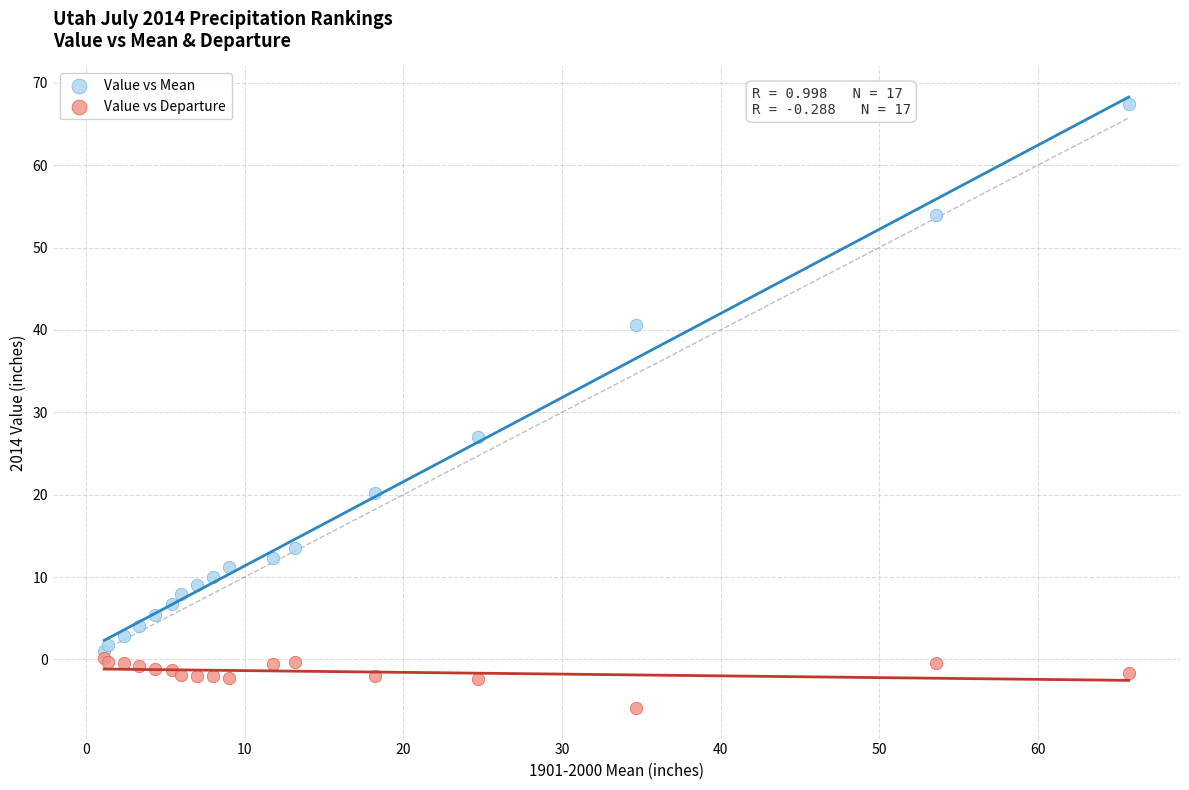

What are all the series names shown in the legend?

Value vs Mean, Value vs Departure